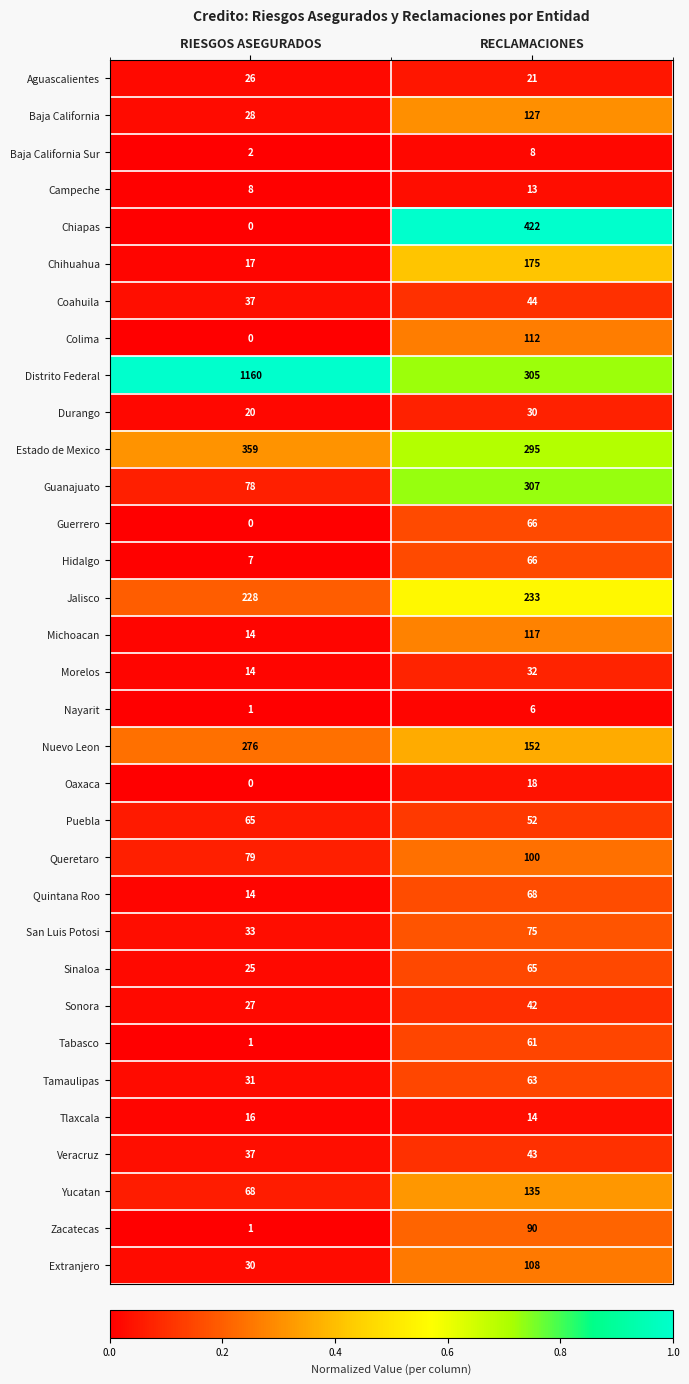

At which label does Sonora reach its minimum?

RIESGOS ASEGURADOS